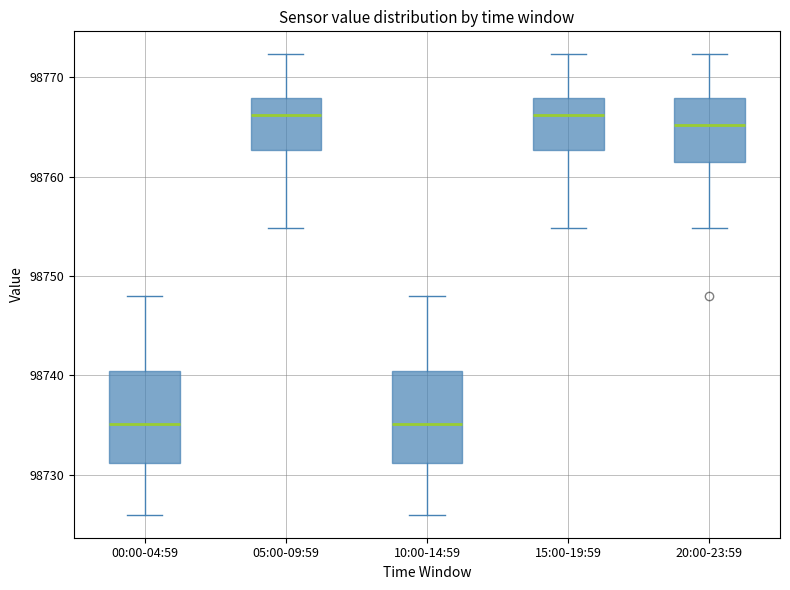

Reading left to right, read every box against the y-axis: the position of its median line, the range the box covers, and the ends of its whiskers. The values are not printed on the chart, so give them approximately, as read against the axis.

00:00-04:59: median 98735, box 98731 to 98740, whiskers 98726 to 98748
05:00-09:59: median 98766, box 98763 to 98768, whiskers 98755 to 98772
10:00-14:59: median 98735, box 98731 to 98740, whiskers 98726 to 98748
15:00-19:59: median 98766, box 98763 to 98768, whiskers 98755 to 98772
20:00-23:59: median 98765, box 98761 to 98768, whiskers 98755 to 98772